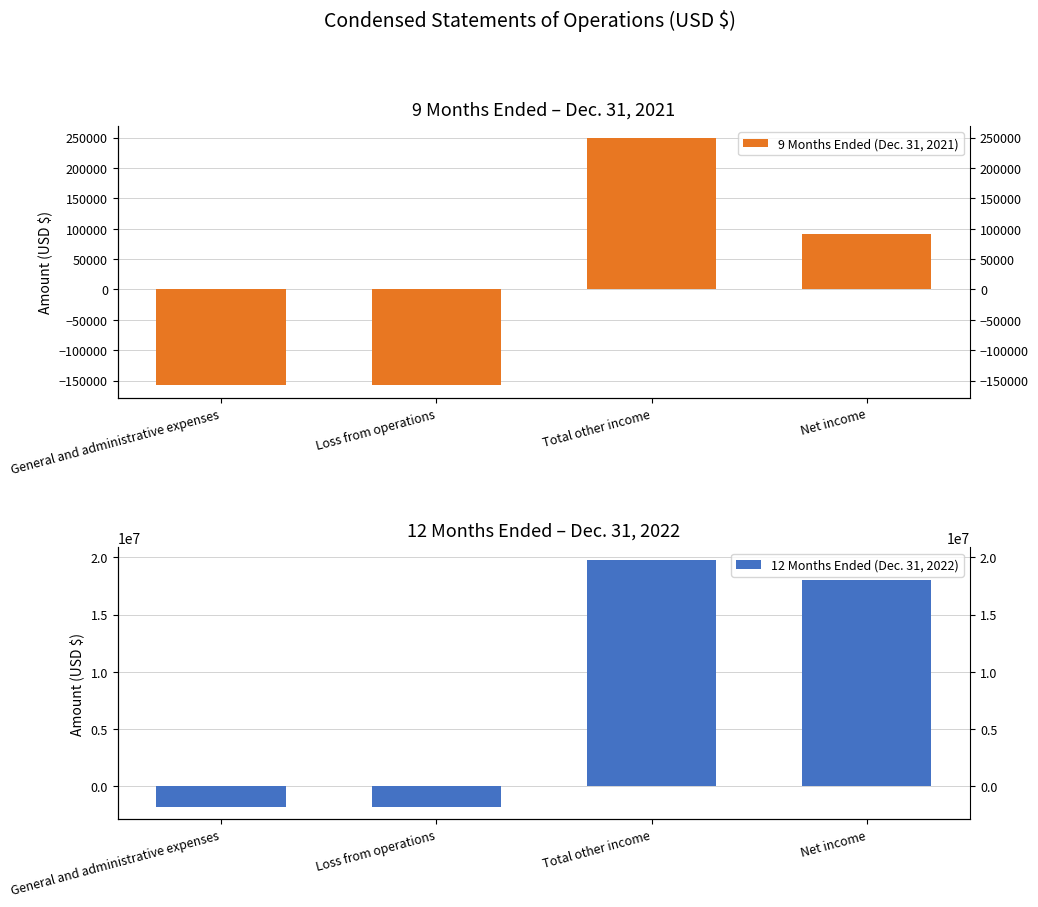

Reading left to right, list all the values displayed in this chart.

9 Months Ended (Dec. 31, 2021): General and administrative expenses=-158089	Loss from operations=-158089	Total other income=248549	Net income=90460
12 Months Ended (Dec. 31, 2022): General and administrative expenses=-1812530	Loss from operations=-1812530	Total other income=19797250	Net income=17984720